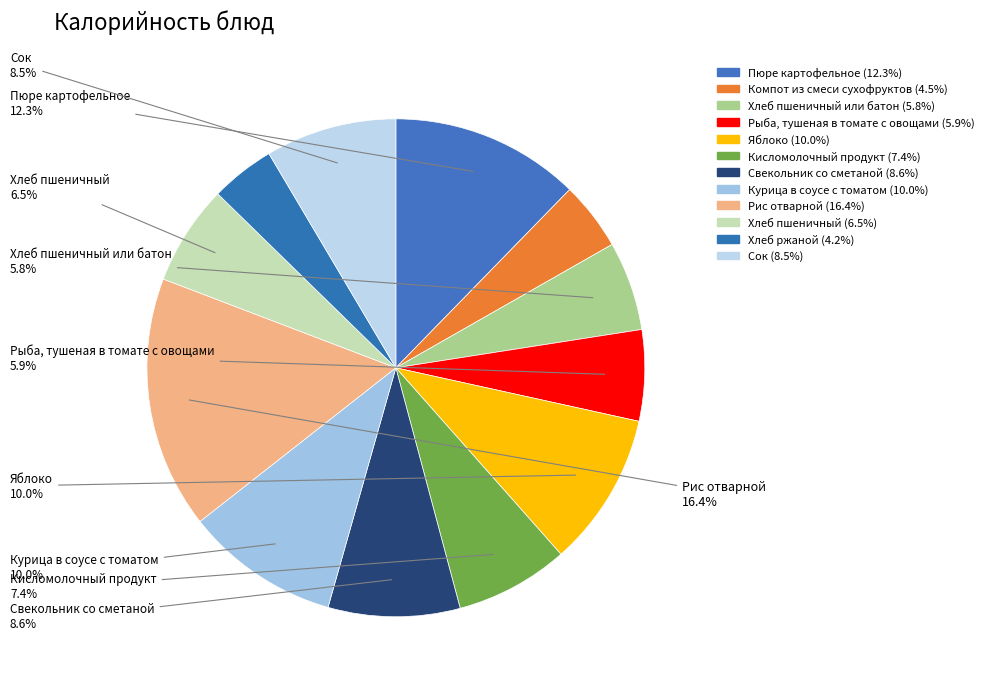

How many slices are in this pie chart?

12